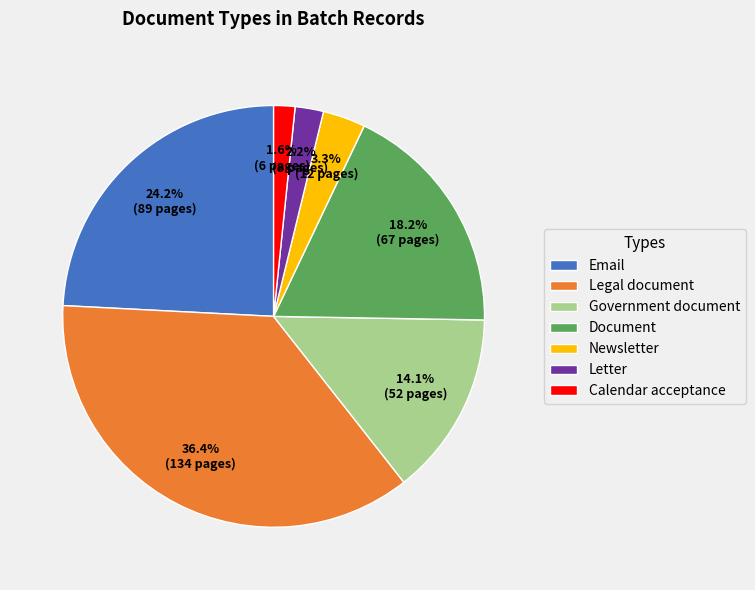

Rank the categories by value from lowest to highest.

Calendar acceptance, Letter, Newsletter, Government document, Document, Email, Legal document